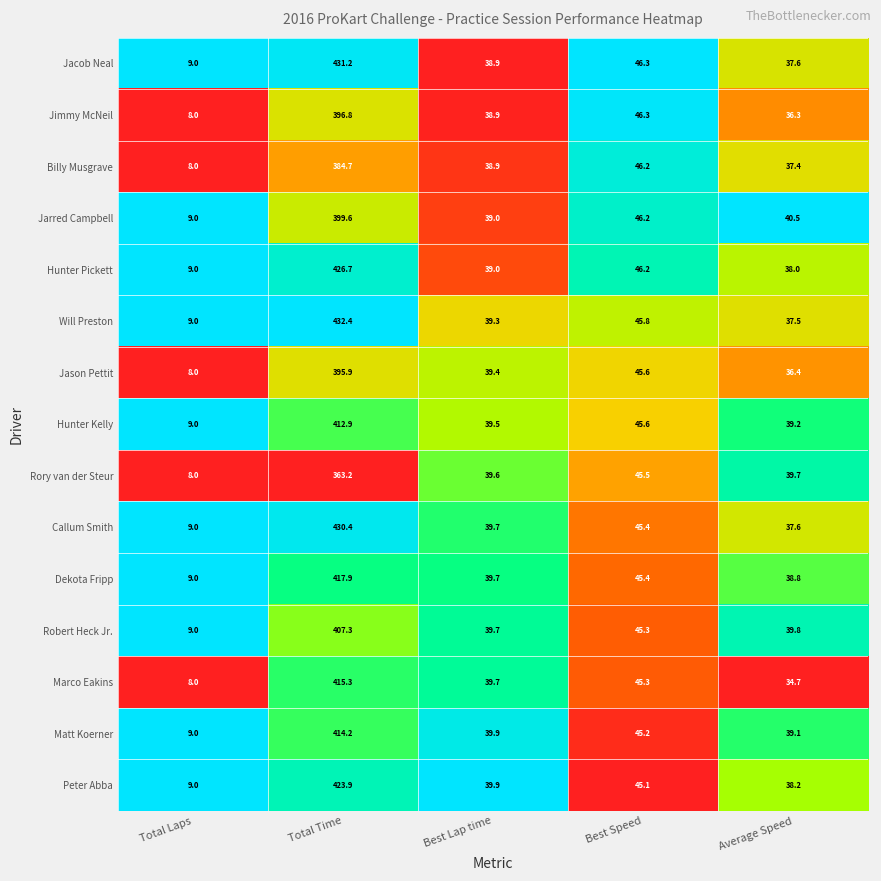

Rank the categories by Jacob Neal value from highest to lowest.

Total Time, Best Speed, Best Lap time, Average Speed, Total Laps